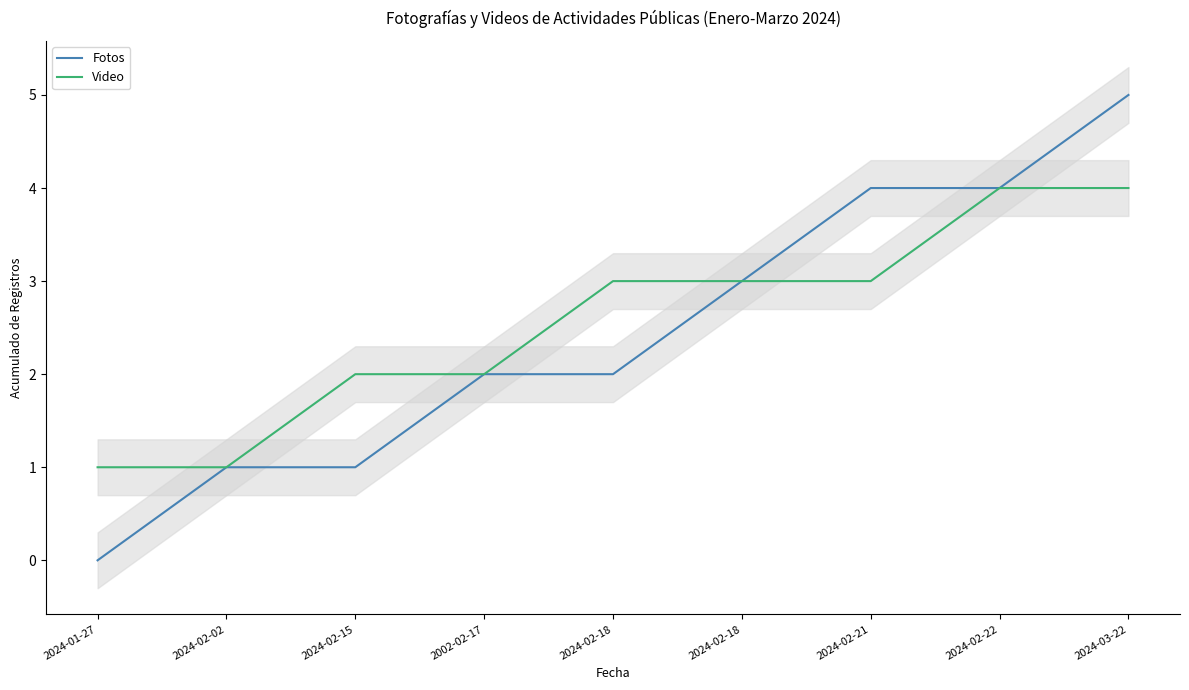

Where does the Video series first go above 3?

2024-02-22